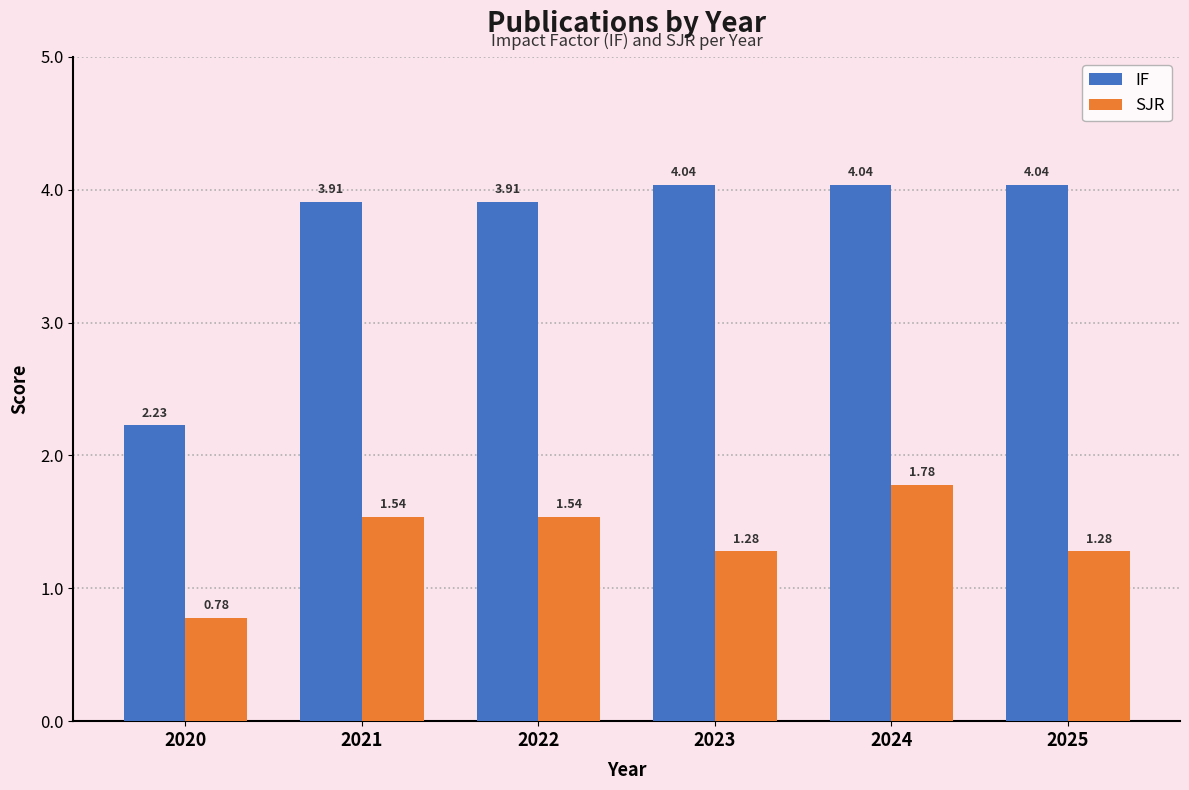

At which category is the sum across all series the highest?

2024